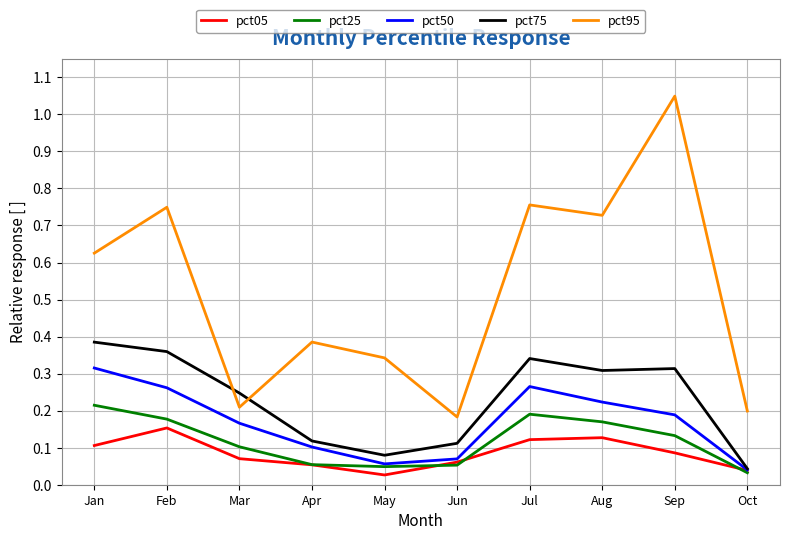

Which category has the highest value in the pct50 series?

Jan